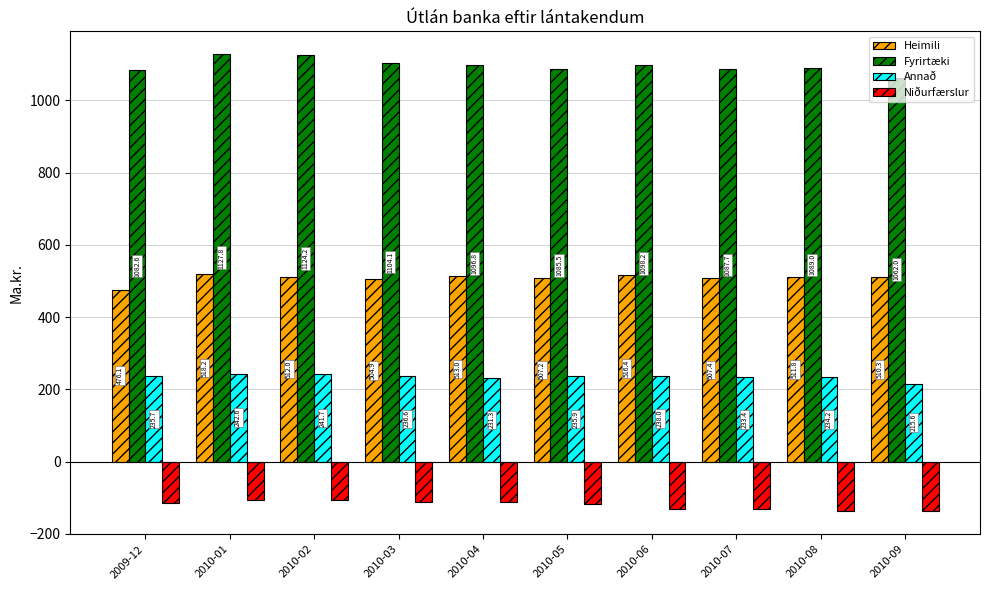

What position from the left is 2010-01?

2